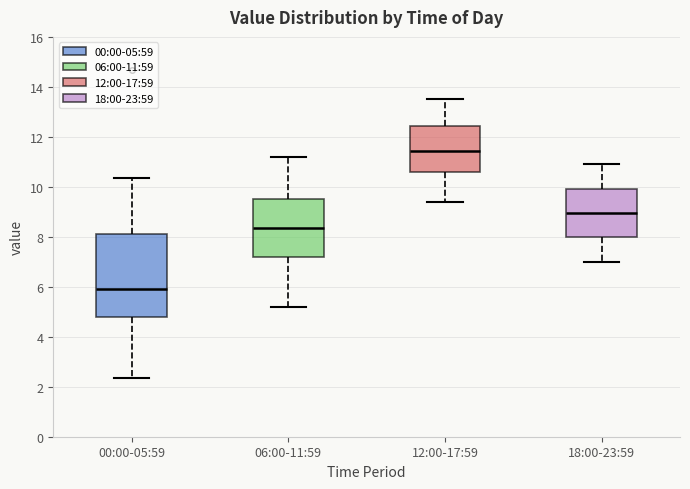

Comparing the boxes themselves (not the whiskers), which one is the tallest?

00:00-05:59